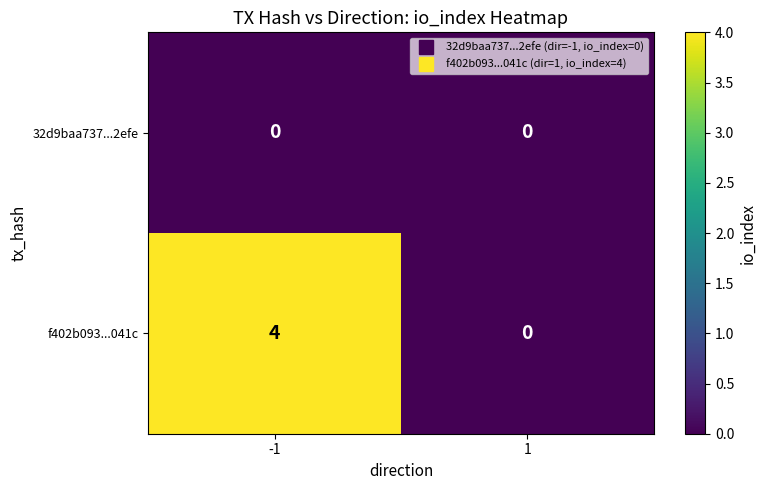

Reading left to right, extract all data points from this chart.

32d9baa737...2efe: -1=0	1=0
f402b093...041c: -1=4	1=0